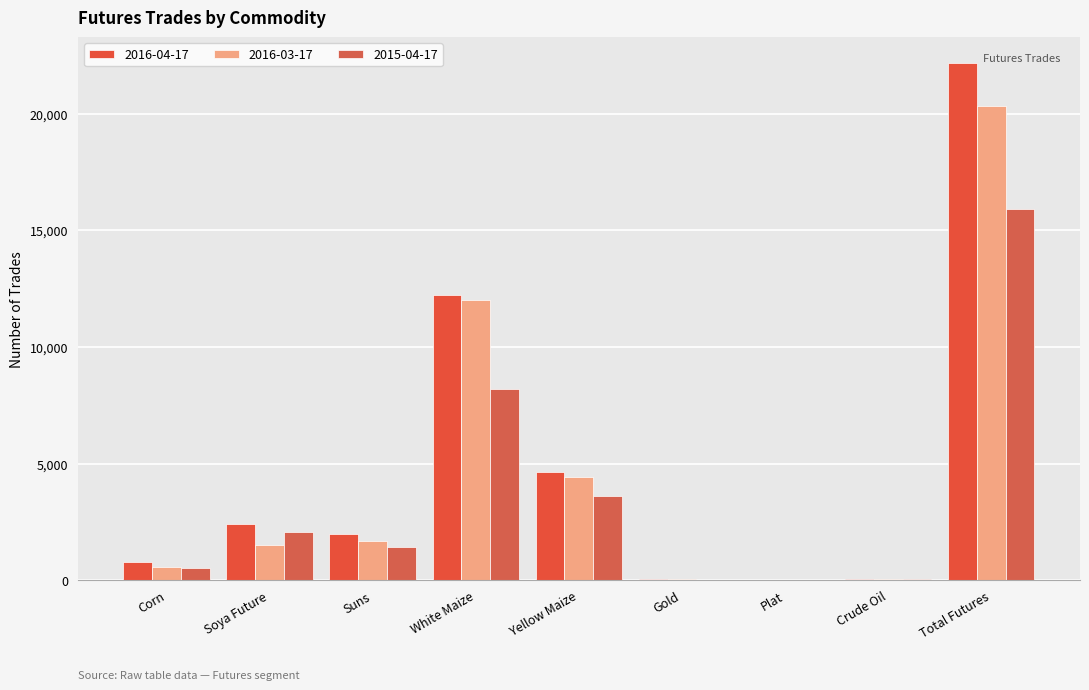

What is the sum of all 2016-04-17 values?

44336